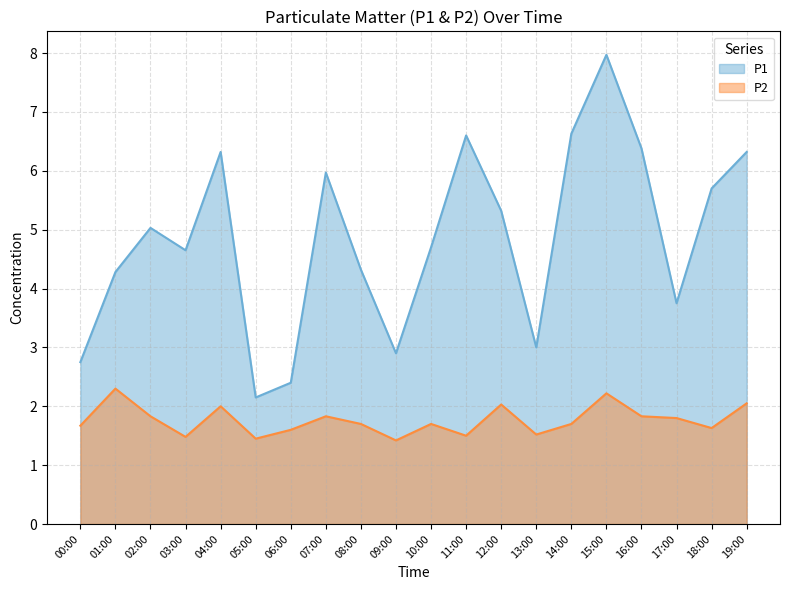

What is the label of the 2nd point from the right?

18:00